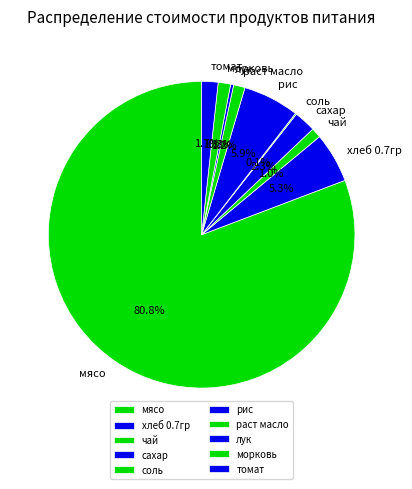

Which slice is the largest?

мясо